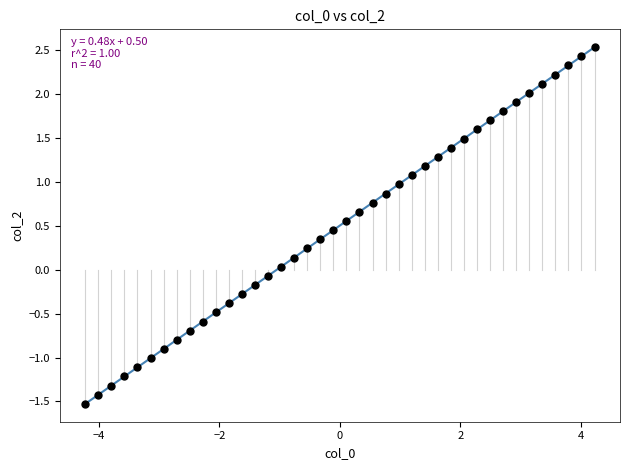

What is the range of X values (max minus min)?

8.4